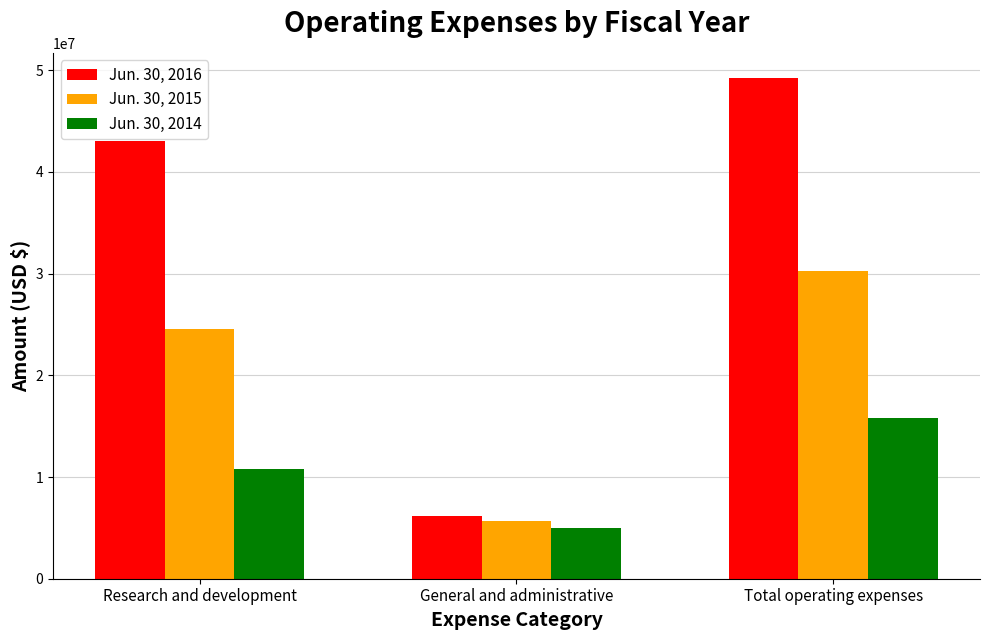

At which label is Jun. 30, 2016 closest to 27714609?

Research and development